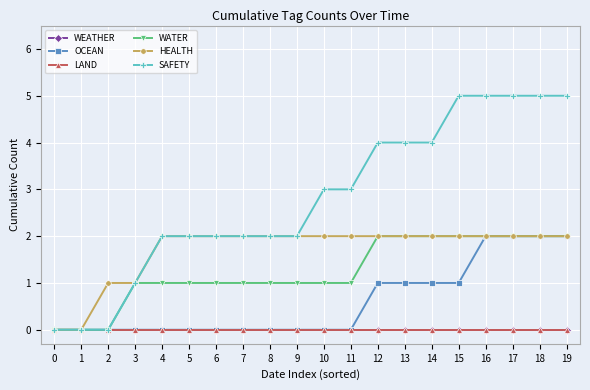

Reading left to right, transcribe all the data shown in this chart.

WEATHER: 0	0	0	0	0	0	0	0	0	0	0	0	0	0	0	0	0	0	0	0
OCEAN: 0	0	0	0	0	0	0	0	0	0	0	0	1	1	1	1	2	2	2	2
LAND: 0	0	0	0	0	0	0	0	0	0	0	0	0	0	0	0	0	0	0	0
WATER: 0	0	0	1	1	1	1	1	1	1	1	1	2	2	2	2	2	2	2	2
HEALTH: 0	0	1	1	2	2	2	2	2	2	2	2	2	2	2	2	2	2	2	2
SAFETY: 0	0	0	1	2	2	2	2	2	2	3	3	4	4	4	5	5	5	5	5